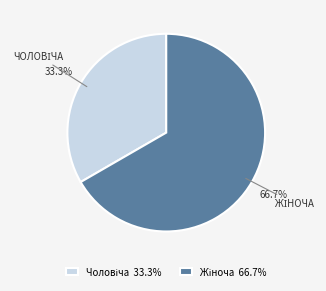

Is there a majority slice in this chart?

Yes